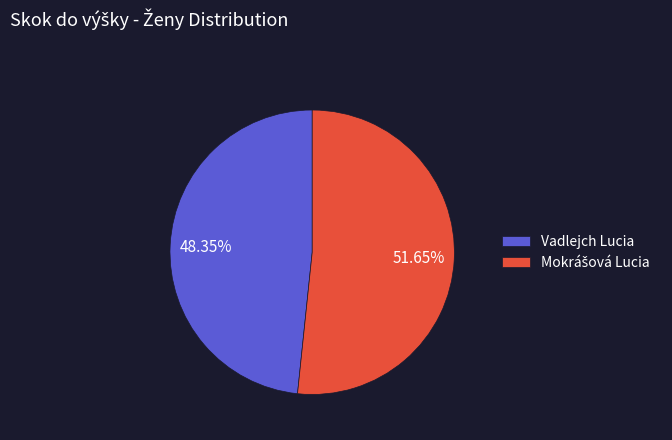

Is there a majority slice in this chart?

Yes